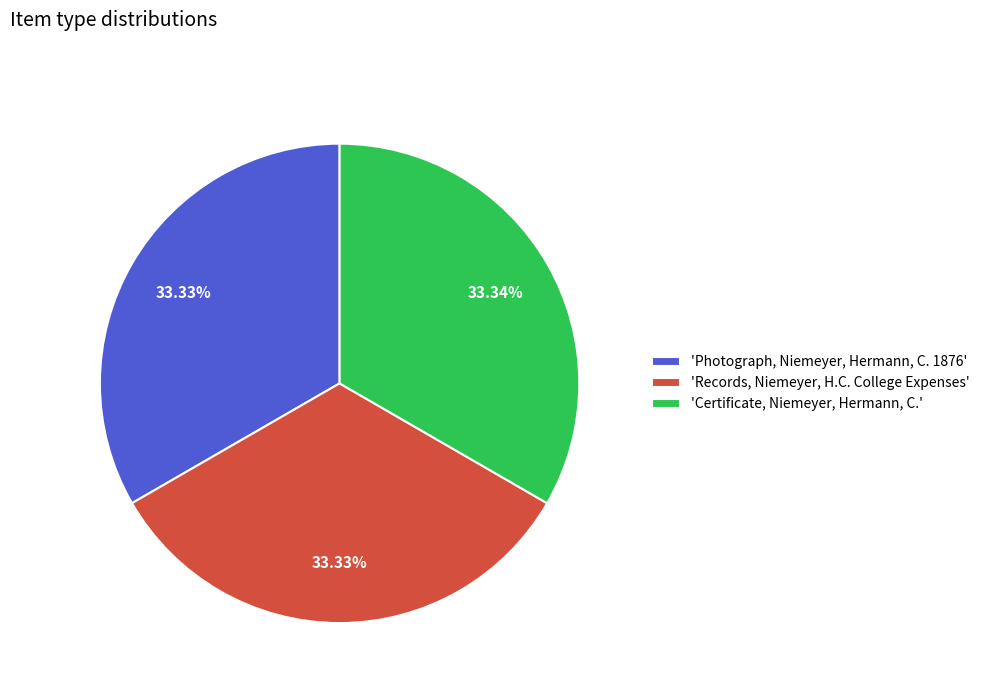

How many slices are in this pie chart?

3